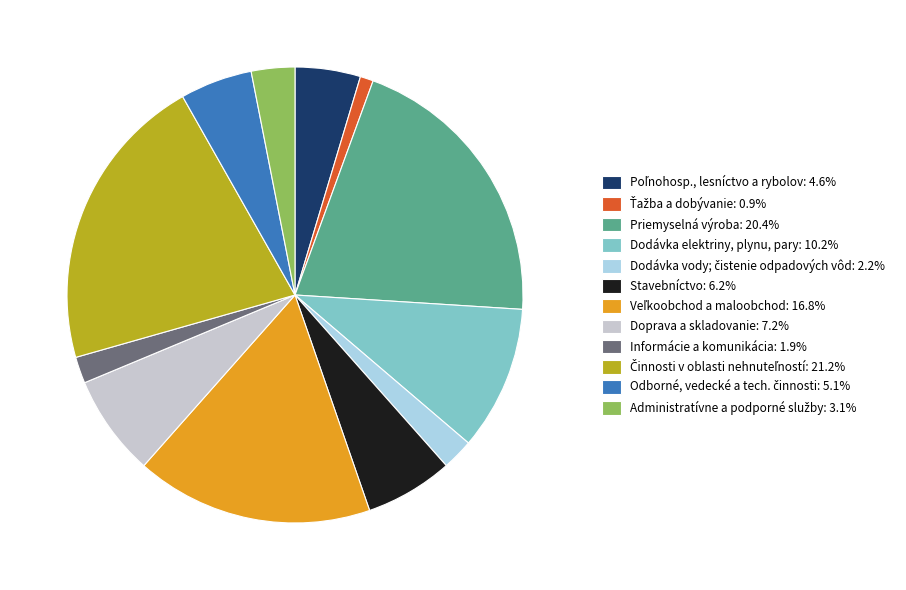

Count the number of slices in the pie.

12